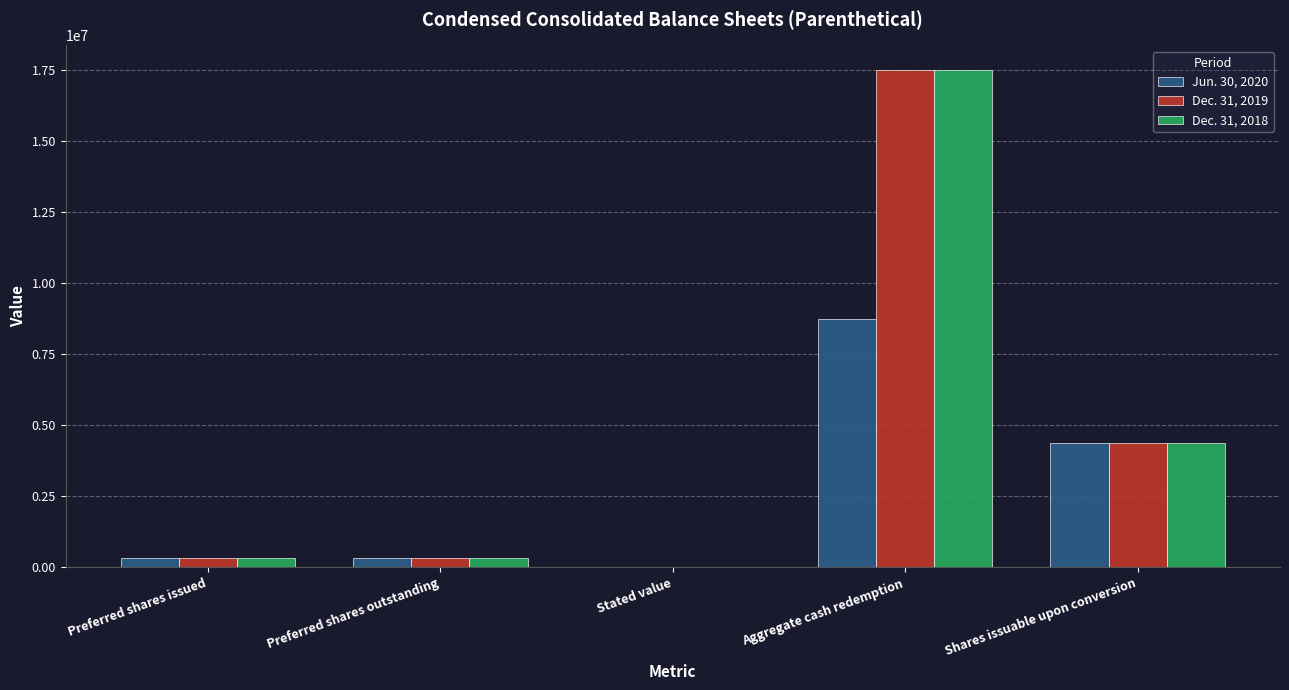

Does the chart contain stacked bars?

No